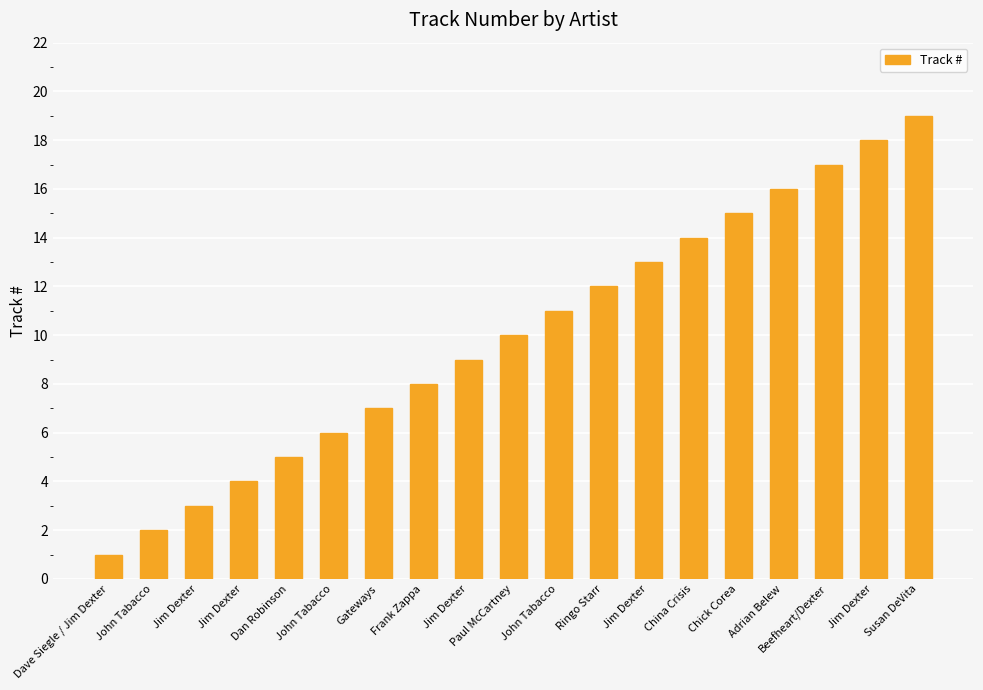

Rank the categories by value from lowest to highest.

Dave Siegle / Jim Dexter, John Tabacco, Jim Dexter, Jim Dexter, Dan Robinson, John Tabacco, Gateways, Frank Zappa, Jim Dexter, Paul McCartney, John Tabacco, Ringo Starr, Jim Dexter, China Crisis, Chick Corea, Adrian Belew, Beefheart/Dexter, Jim Dexter, Susan DeVita